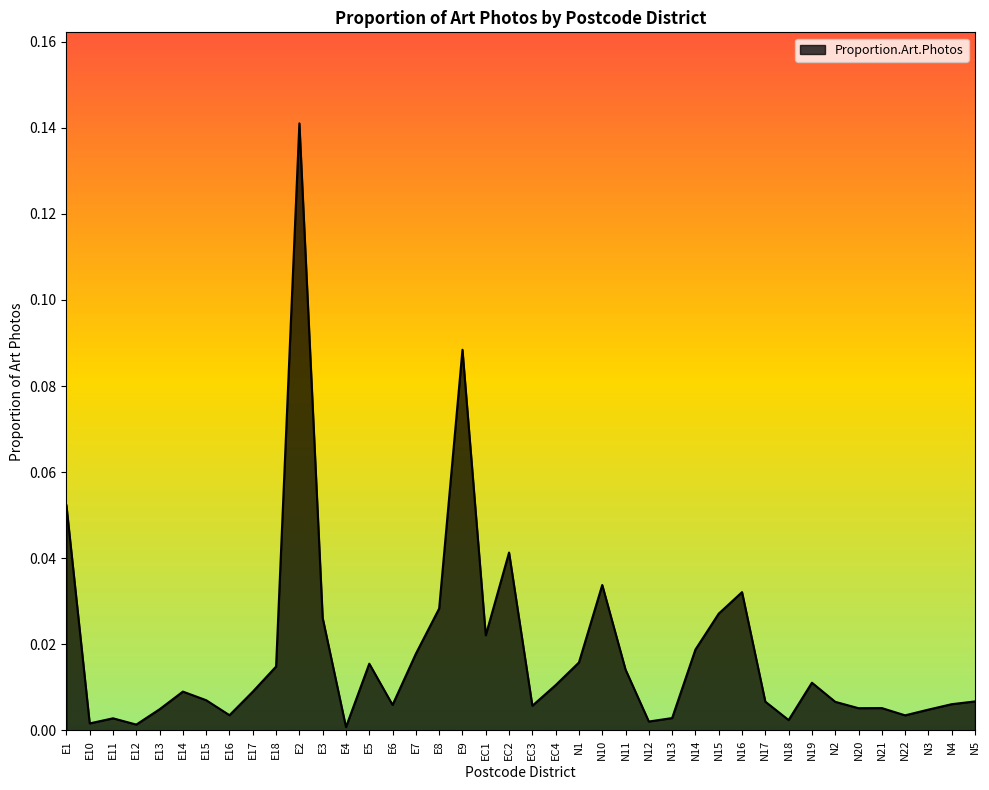

Which has a higher value, N12 or E6?

E6